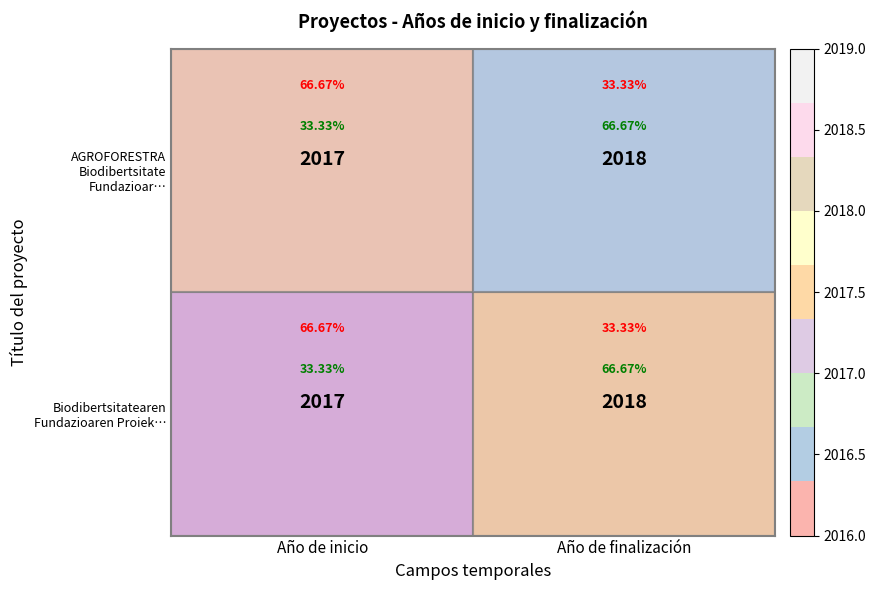

Which category has the highest value in the AGROFORESTRA Biodibertsitate Fundazioar… series?

Año de finalización